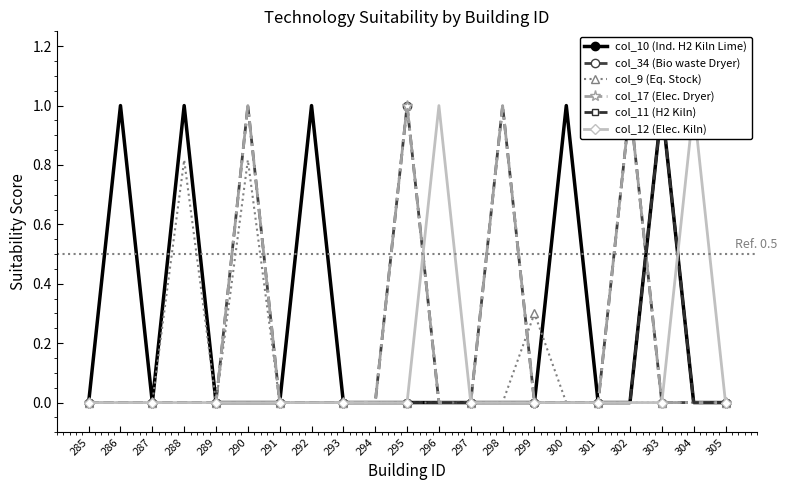

At 287, list the series in order from smallest to largest.

col_10 (Ind. H2 Kiln Lime), col_34 (Bio waste Dryer), col_9 (Eq. Stock), col_17 (Elec. Dryer), col_11 (H2 Kiln), col_12 (Elec. Kiln)